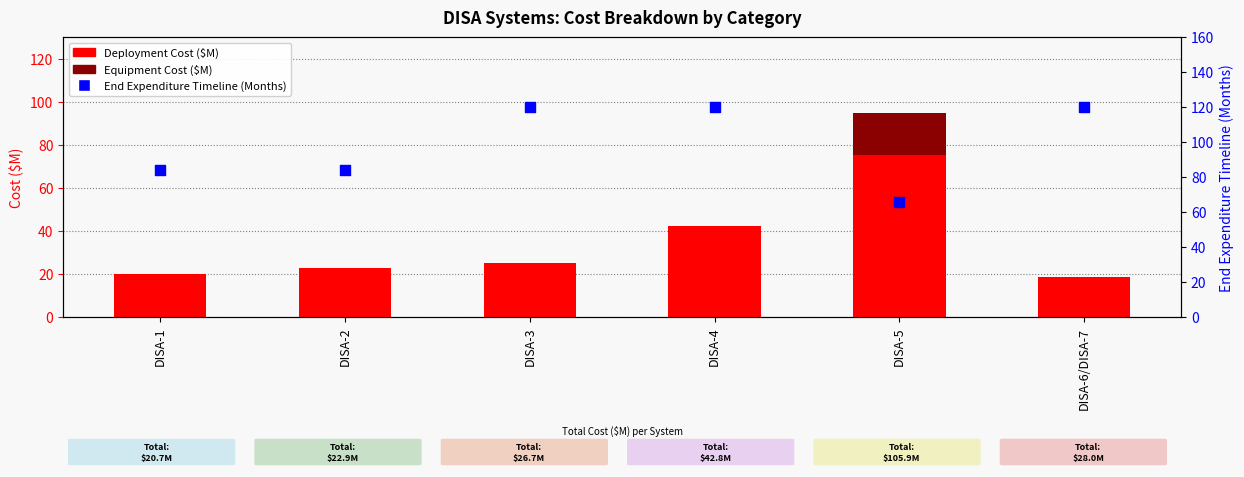

What are all the series names shown in the legend?

Deployment Cost ($M), Equipment Cost ($M), End Expenditure Timeline (Months)